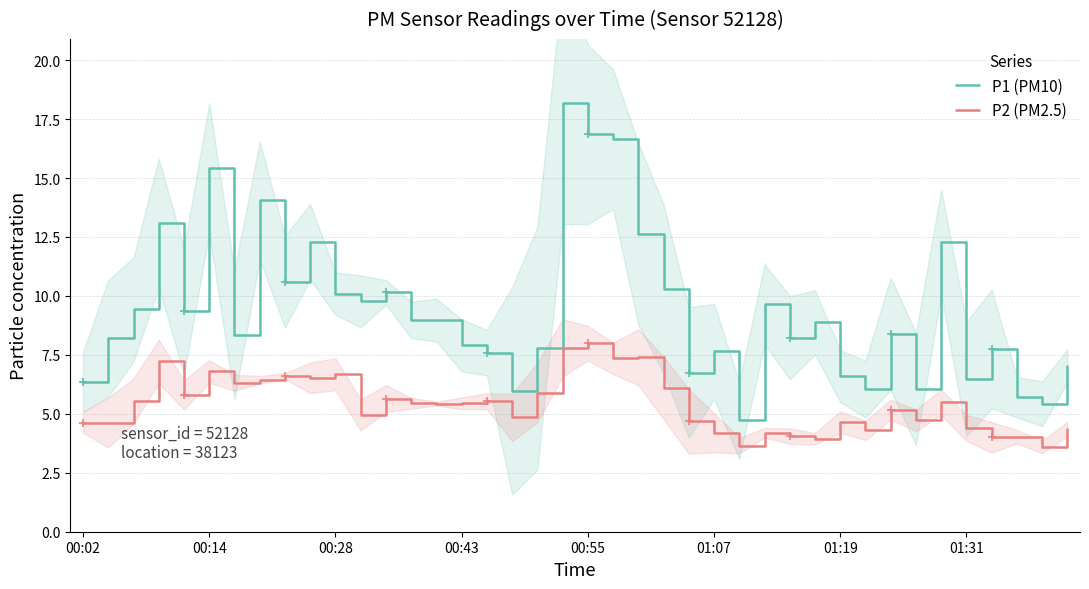

The P2 (PM2.5) series shows 2.0 at 36. True or false?

False